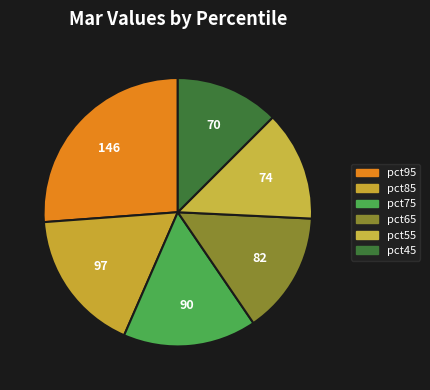

Count the number of slices in the pie.

6